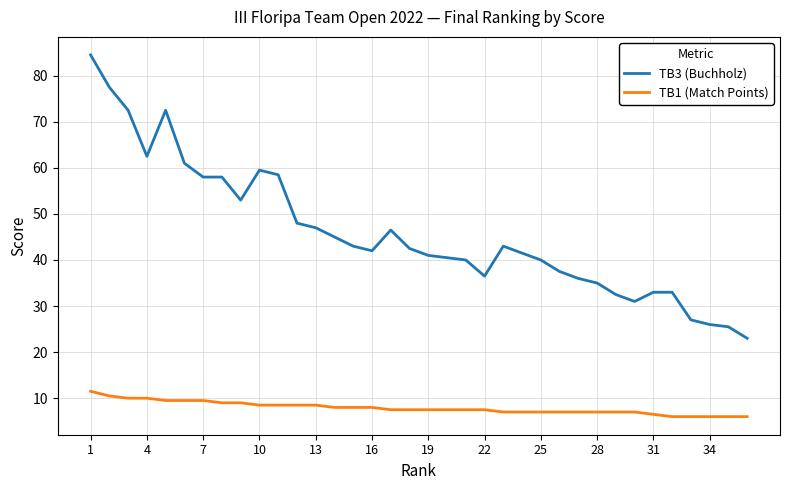

Is this an area chart (filled region under the line)?

No